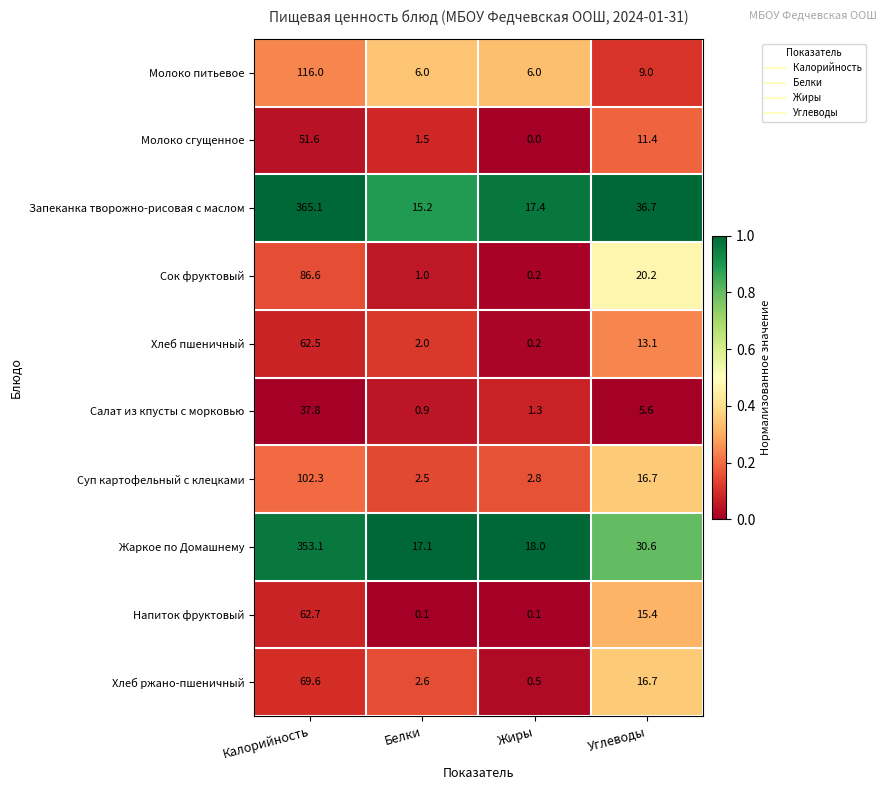

What is the difference between the maximum and minimum values in the Салат из кпусты с морковью series?

36.9